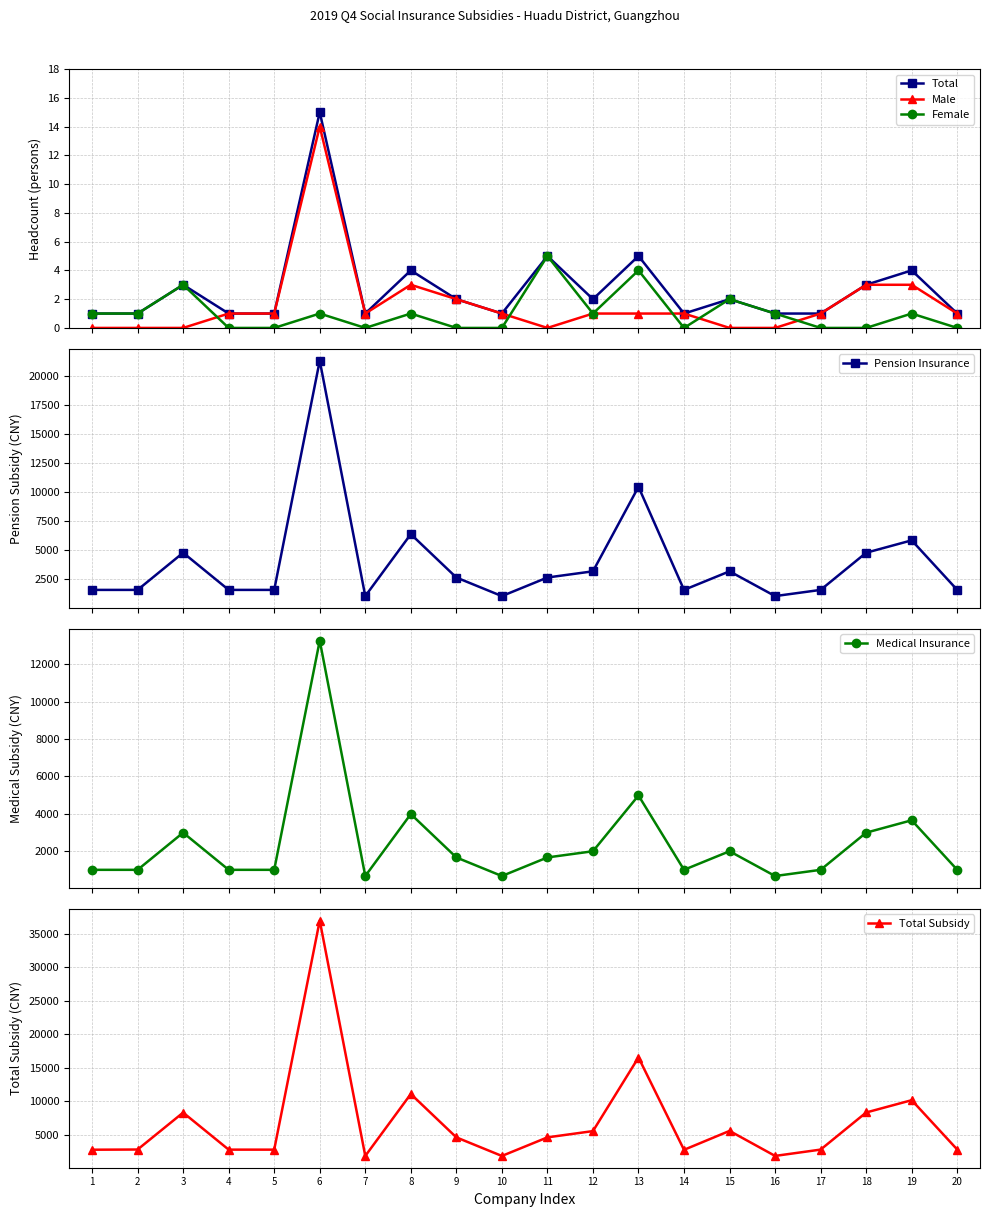

True or false: Pension Insurance and Male cross at least once.

False